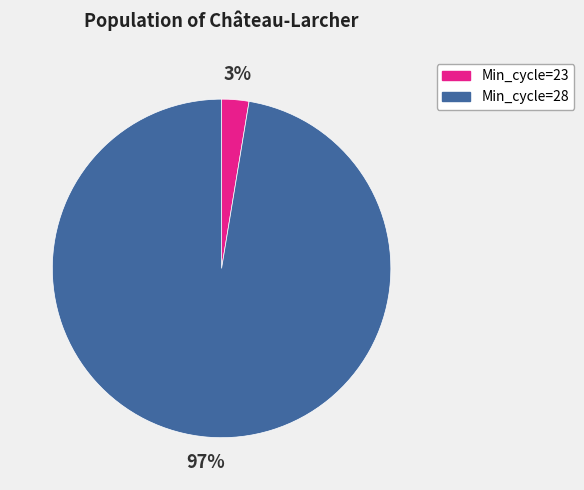

Is there any slice that represents more than half of the pie?

Yes